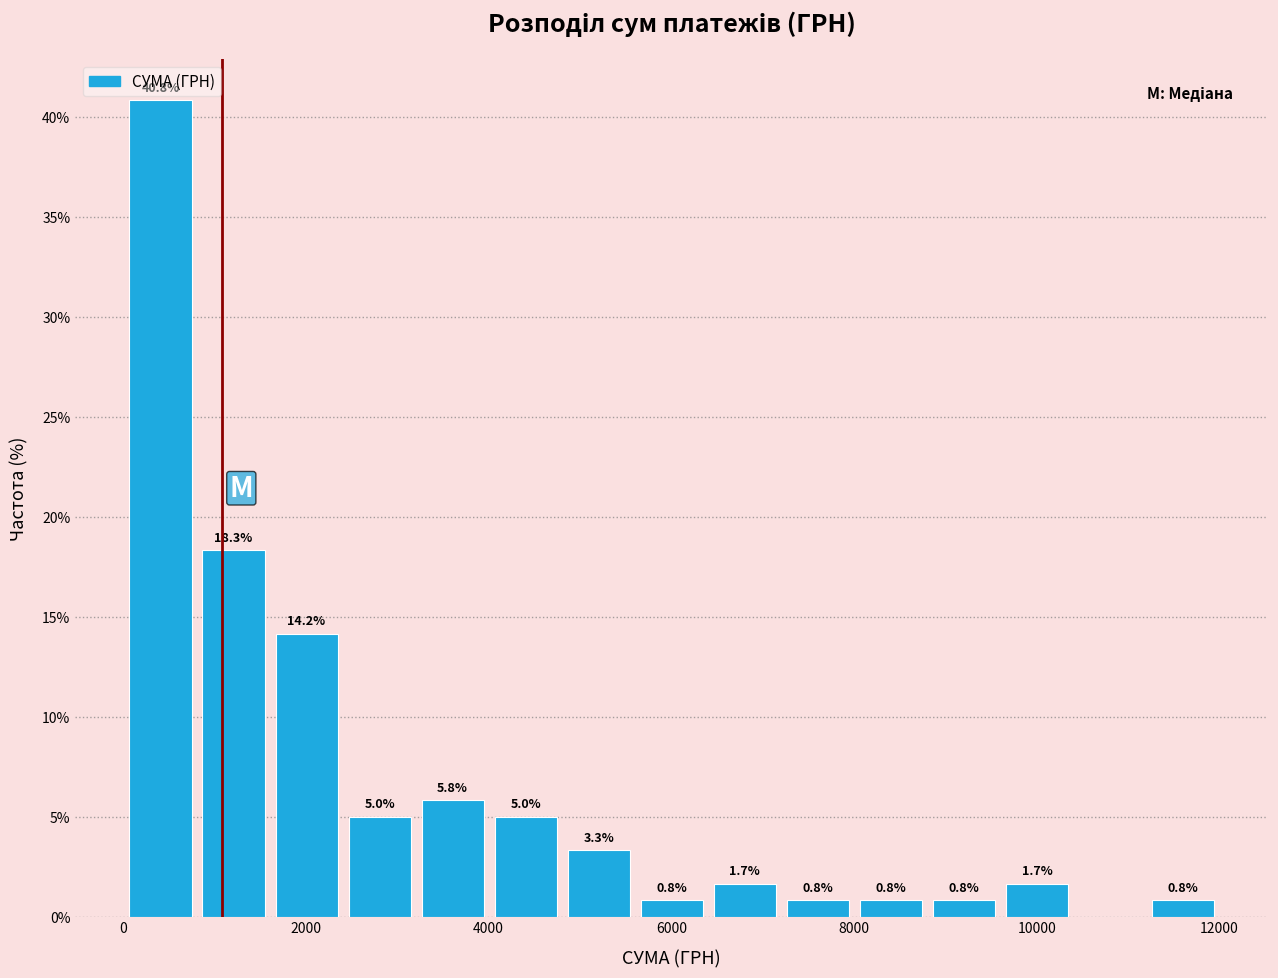

Around what value on the x-axis is the tallest bar? Give the approximate position of its centre, as read against the axis.

400